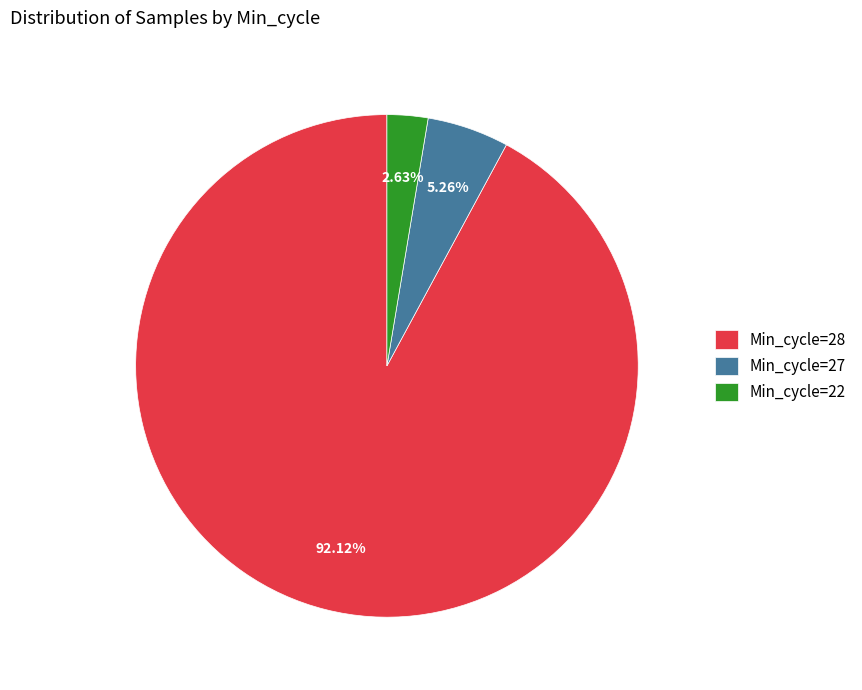

Between Min_cycle=28 and Min_cycle=22, which is larger?

Min_cycle=28